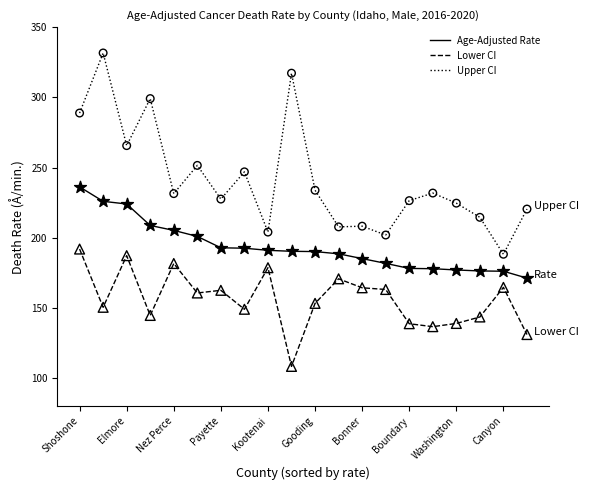

Which series has the largest total across all categories?

Upper CI